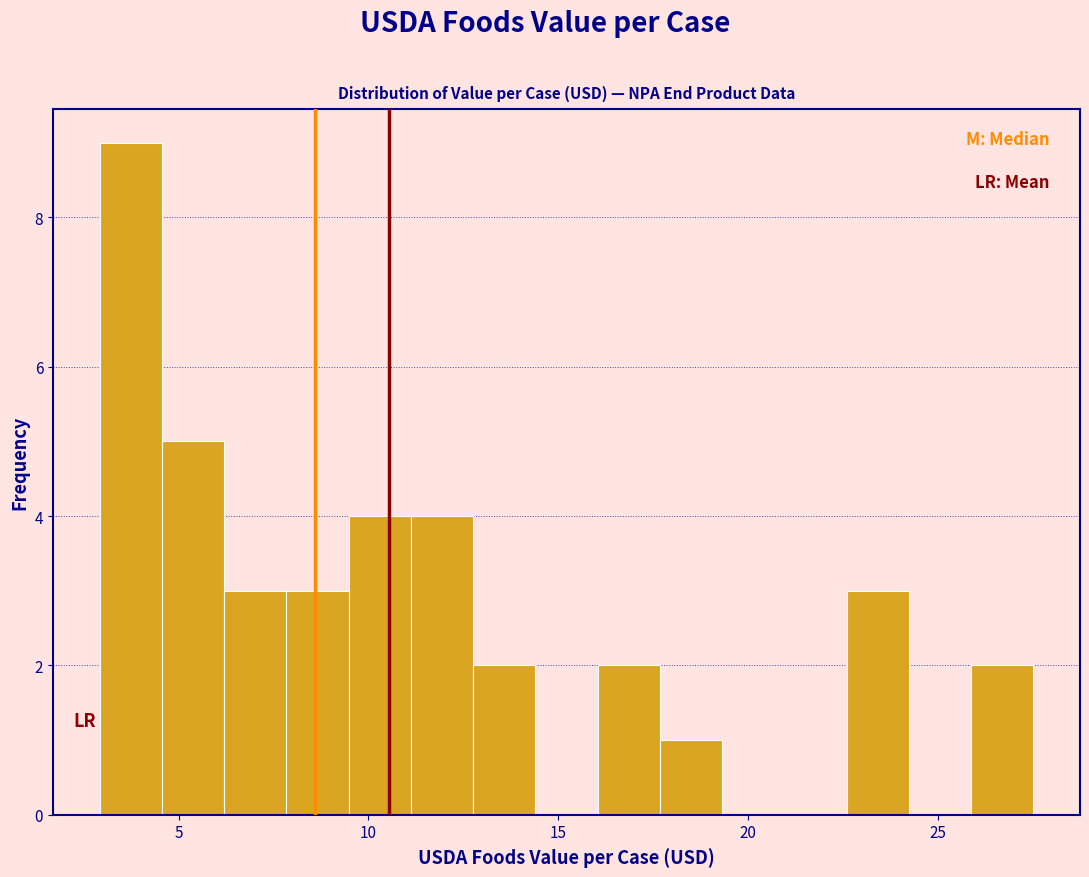

Read against the x-axis, roughly where is the centre of the tallest bar?

3.5